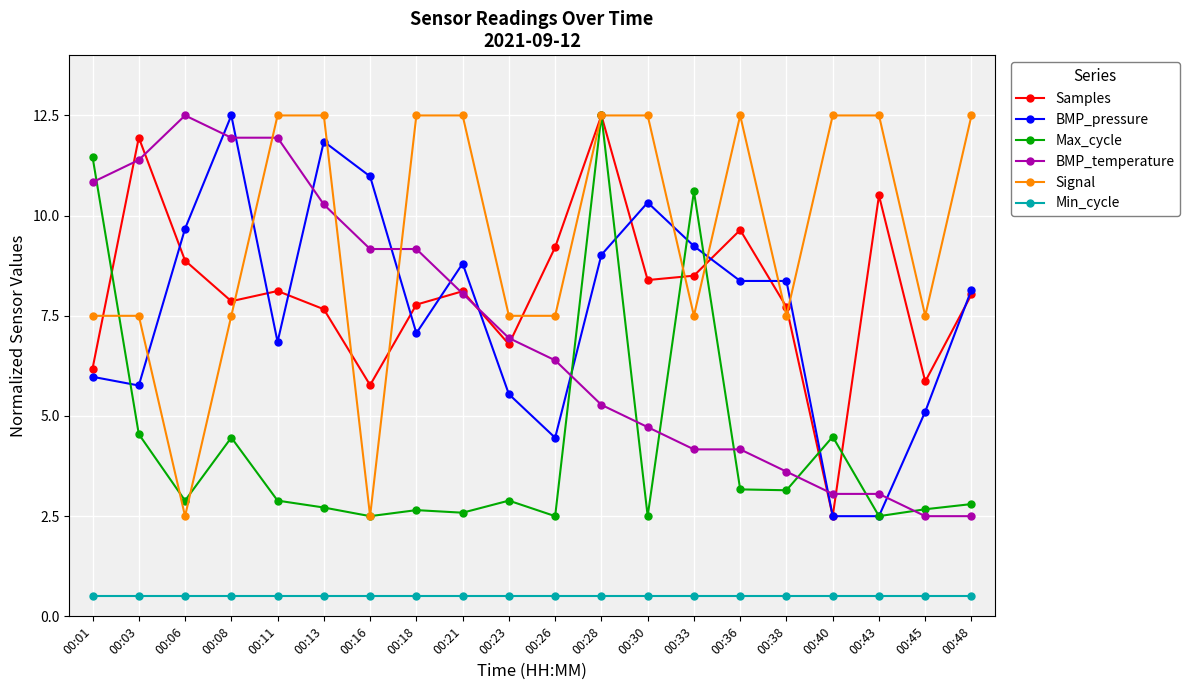

Which series has the largest total across all categories?

Signal